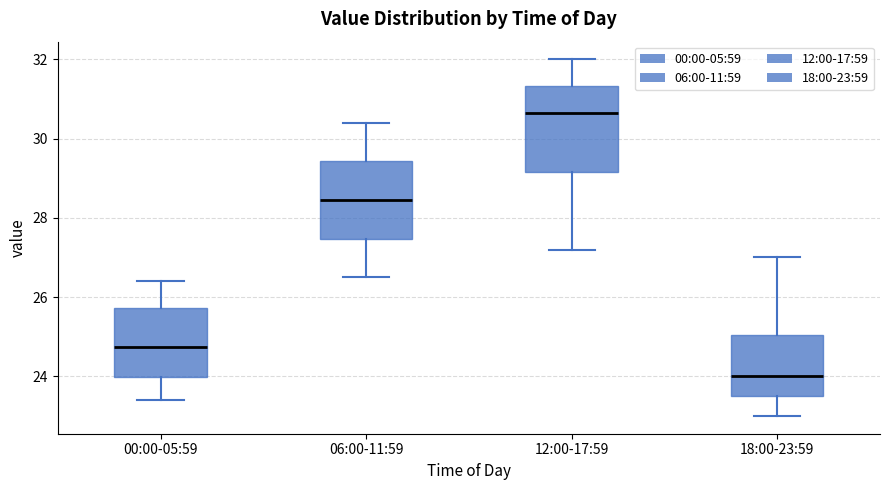

Which box has the lowest median line?

18:00-23:59